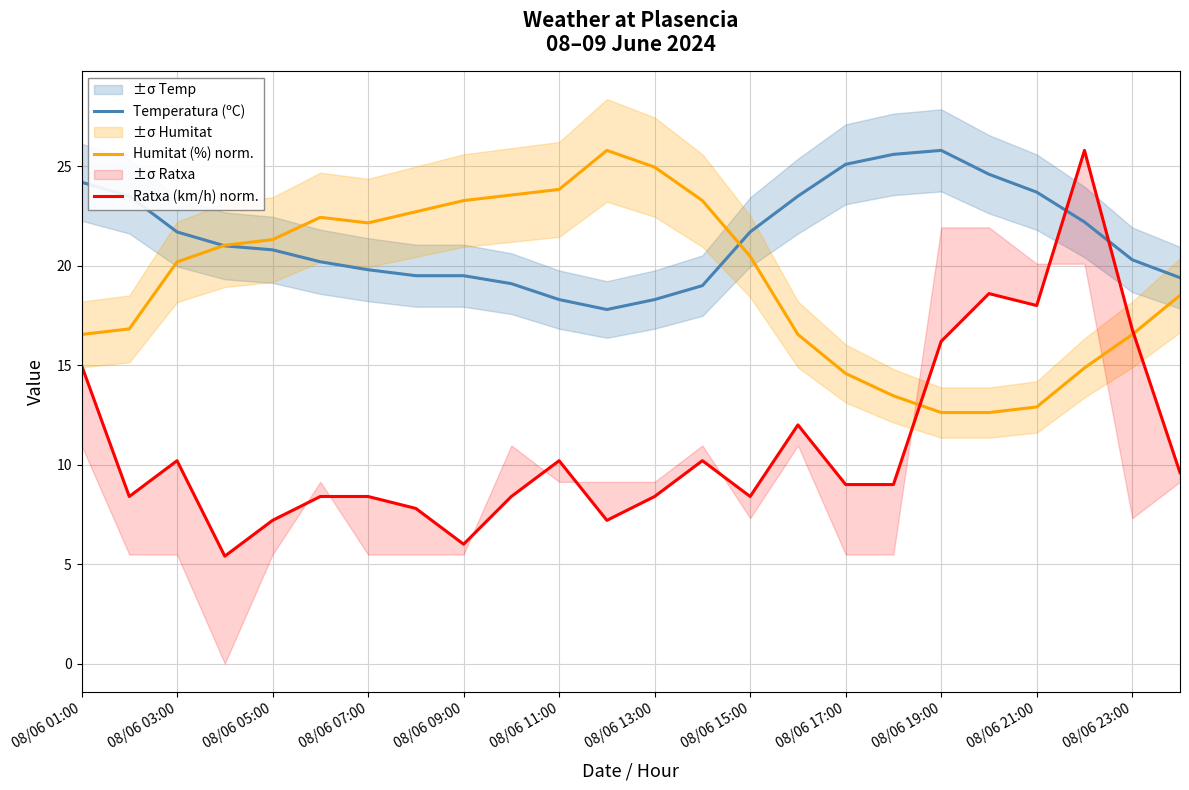

Is this an area chart (filled region under the line)?

No